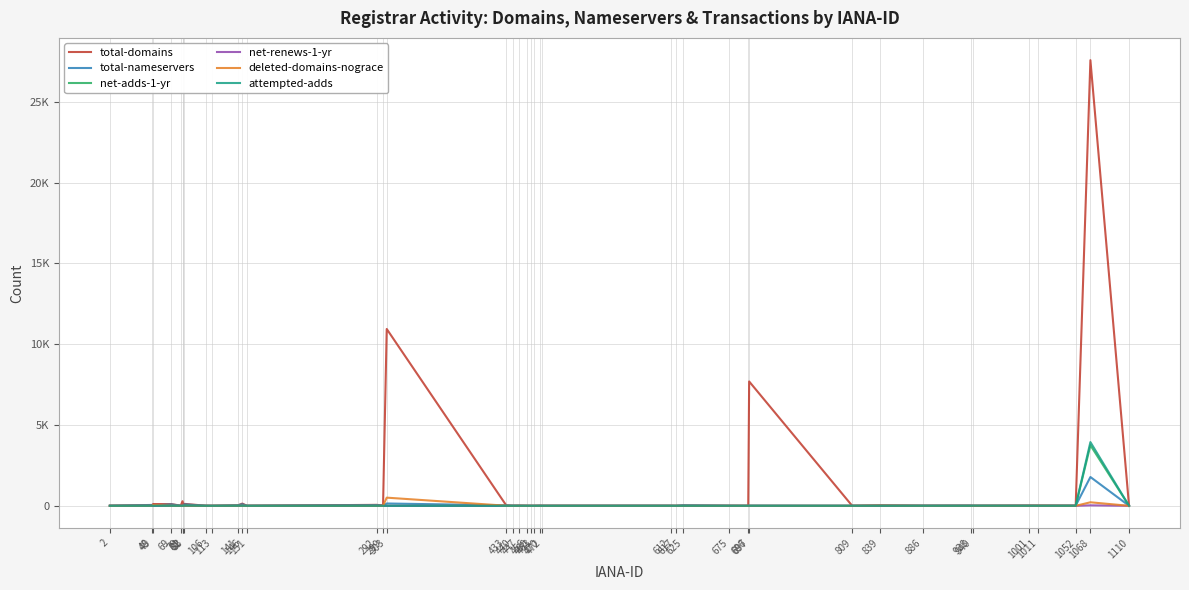

What is the value of the total-domains point at the 23rd from the left?

10